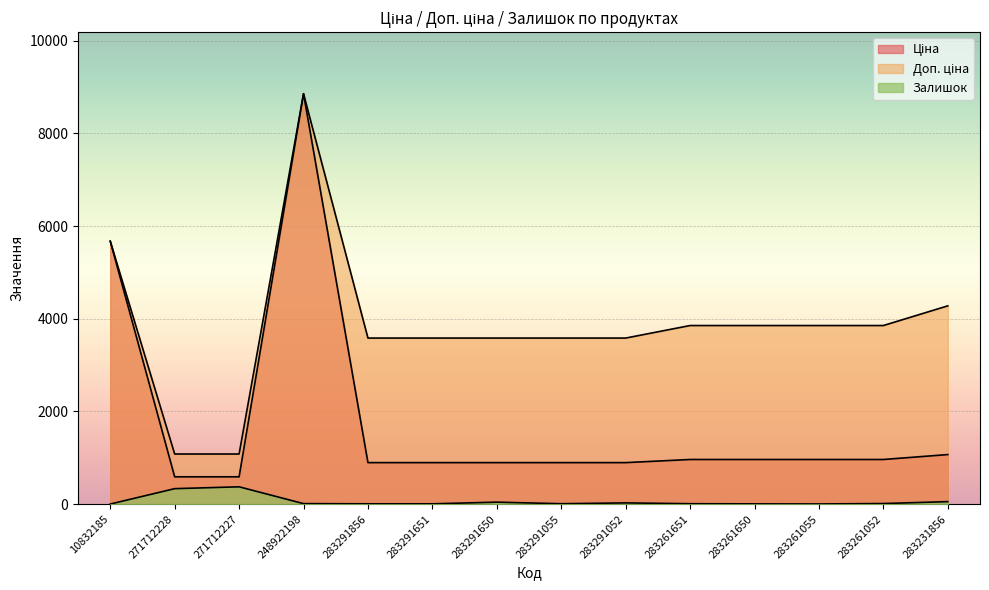

True or false: Доп. ціна and Залишок intersect in this chart.

False